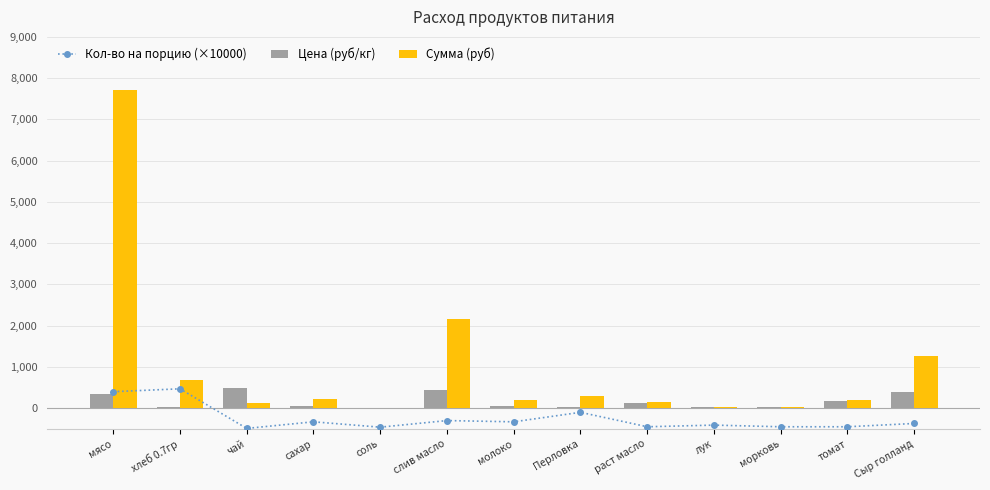

The value of Сумма (руб) at Сыр голланд is 371.3. True or false?

False